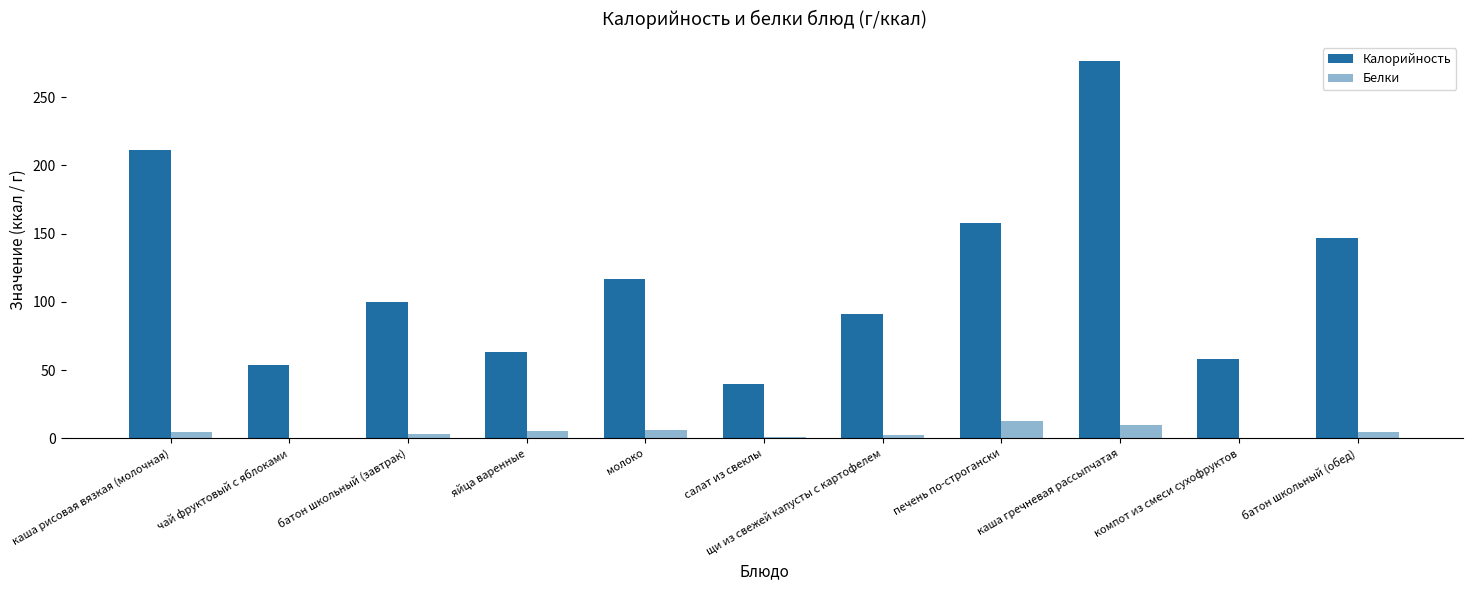

At which label does Белки first exceed 4?

каша рисовая вязкая (молочная)